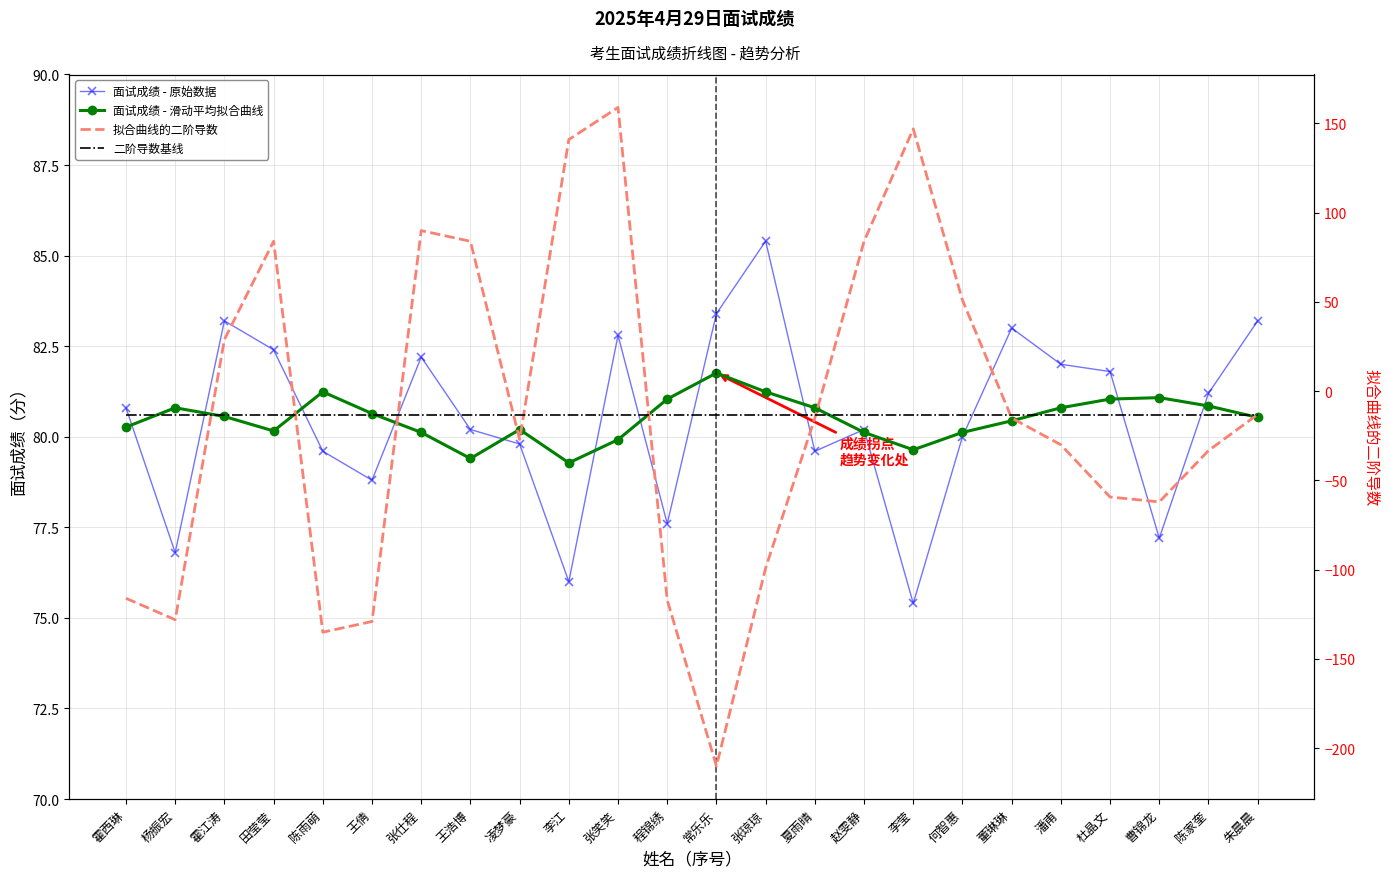

How many lines are shown in the chart?

4